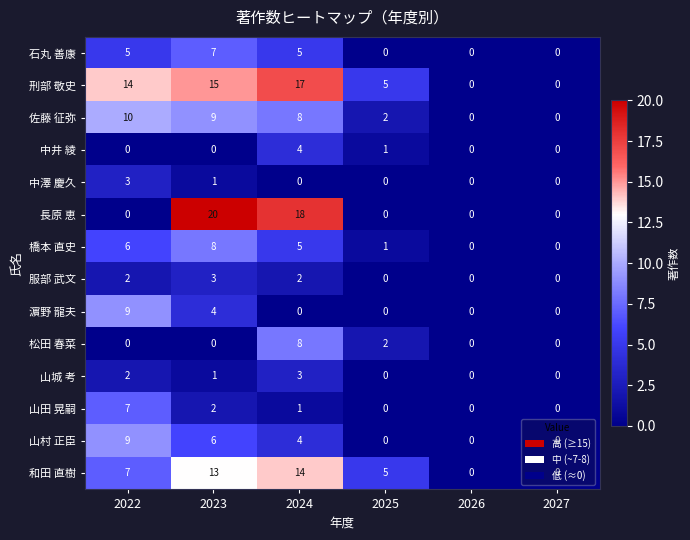

What is the difference between the maximum and minimum values in the 刑部 敬史 series?

17